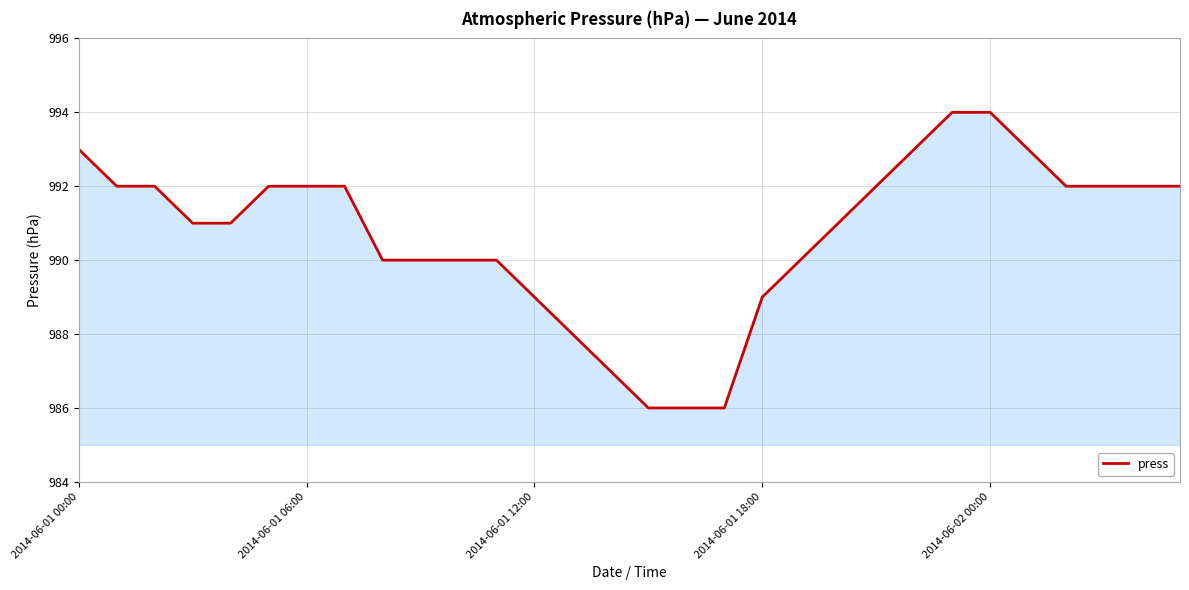

What is the minimum value shown in the chart?

986